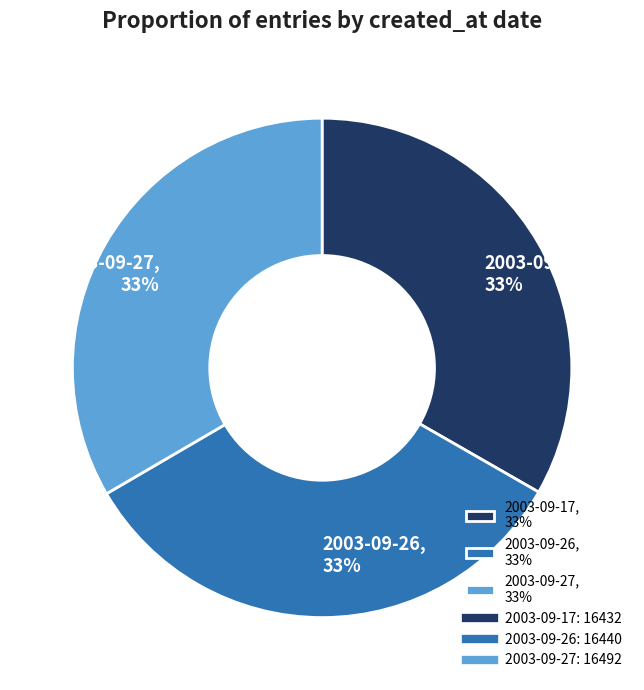

To the nearest percent, what portion does 2003-09-26 represent?

33%